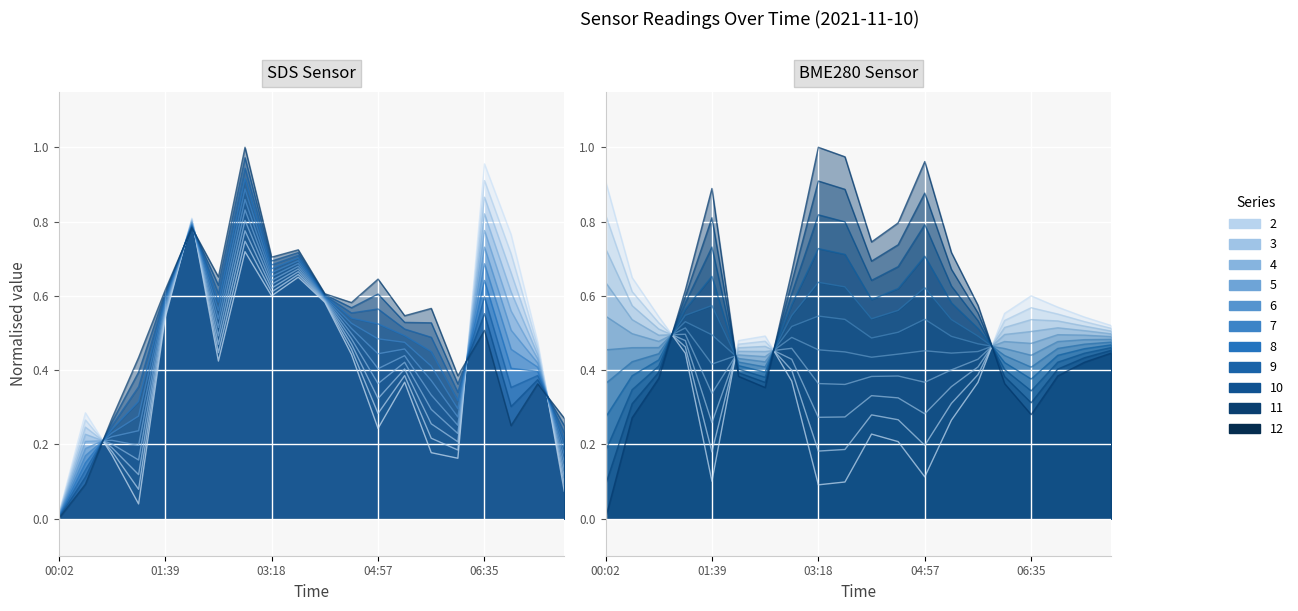

How many data points does each series have?

20